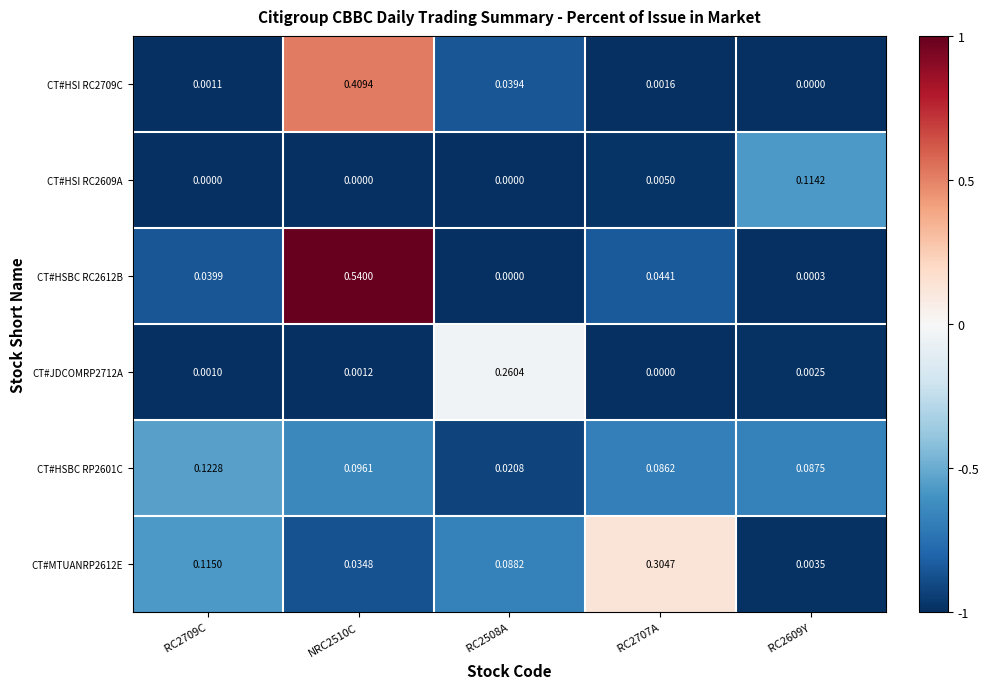

Is the value of CT#JDCOMRP2712A at NRC2510C greater than the value of CT#HSBC RP2601C at NRC2510C?

No